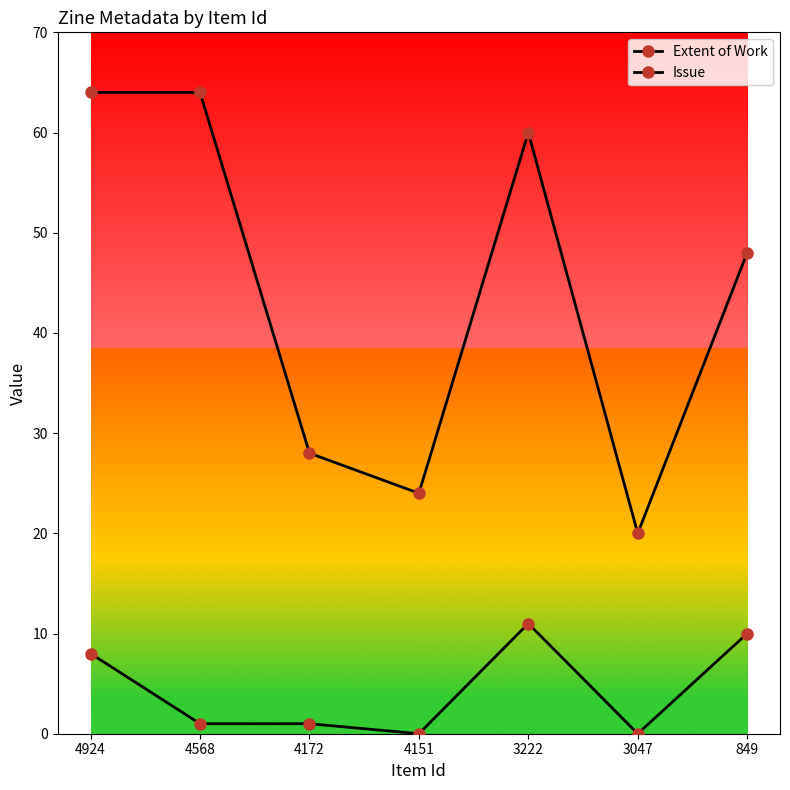

At which label is Extent of Work closest to 42?

849